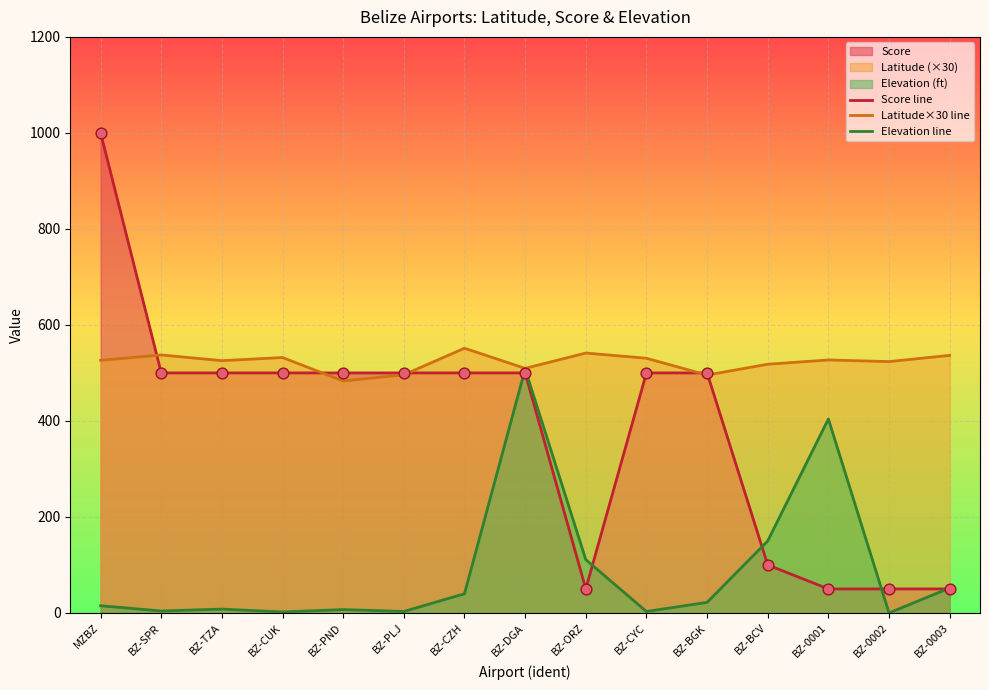

Which series reaches the maximum Y coordinate?

Score line